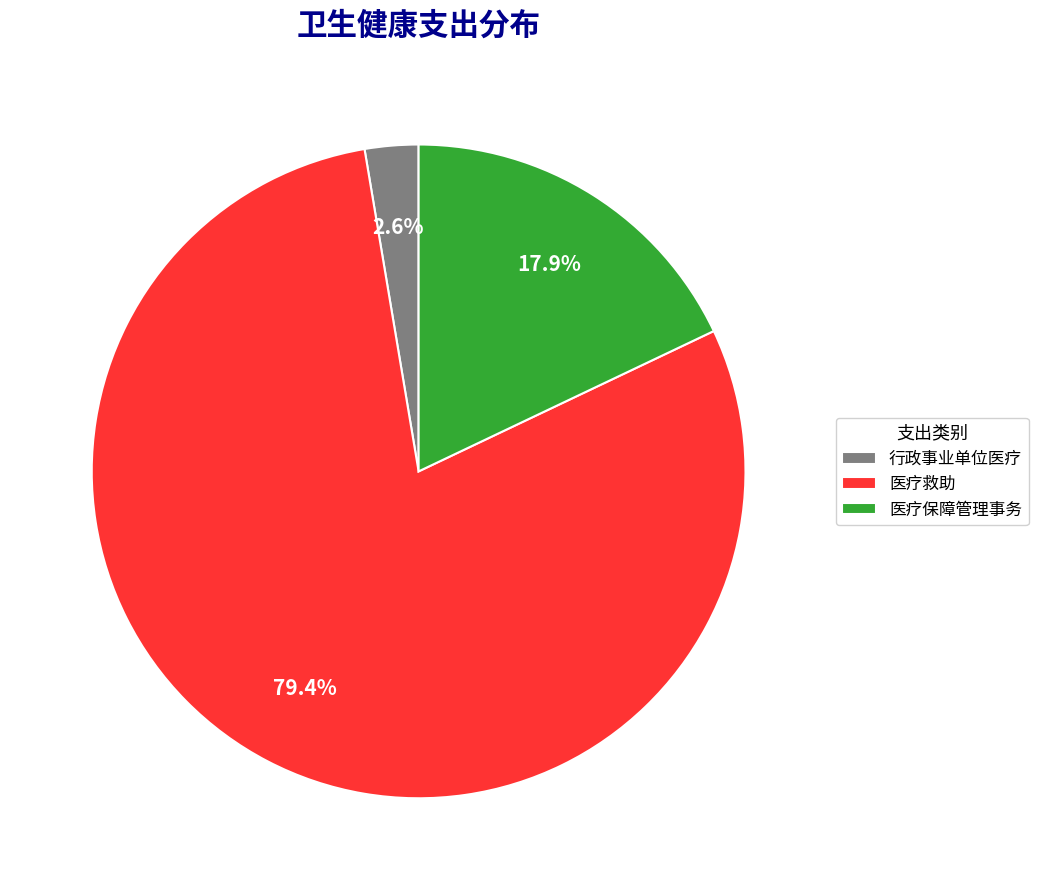

Is there any slice that represents more than half of the pie?

Yes